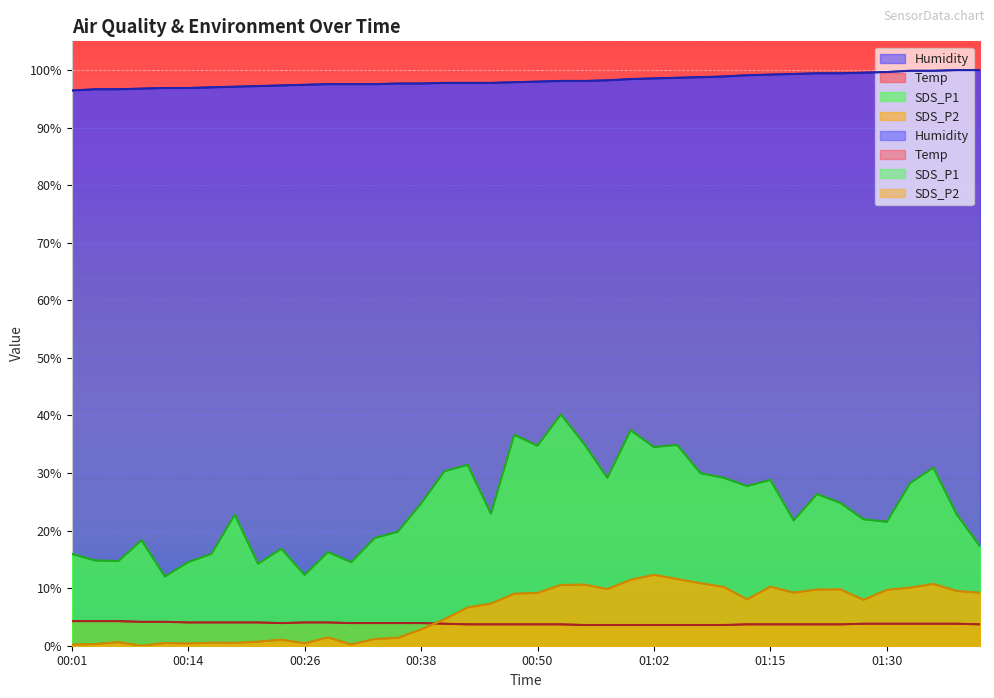

What is the label of the 33rd point from the left?

01:22